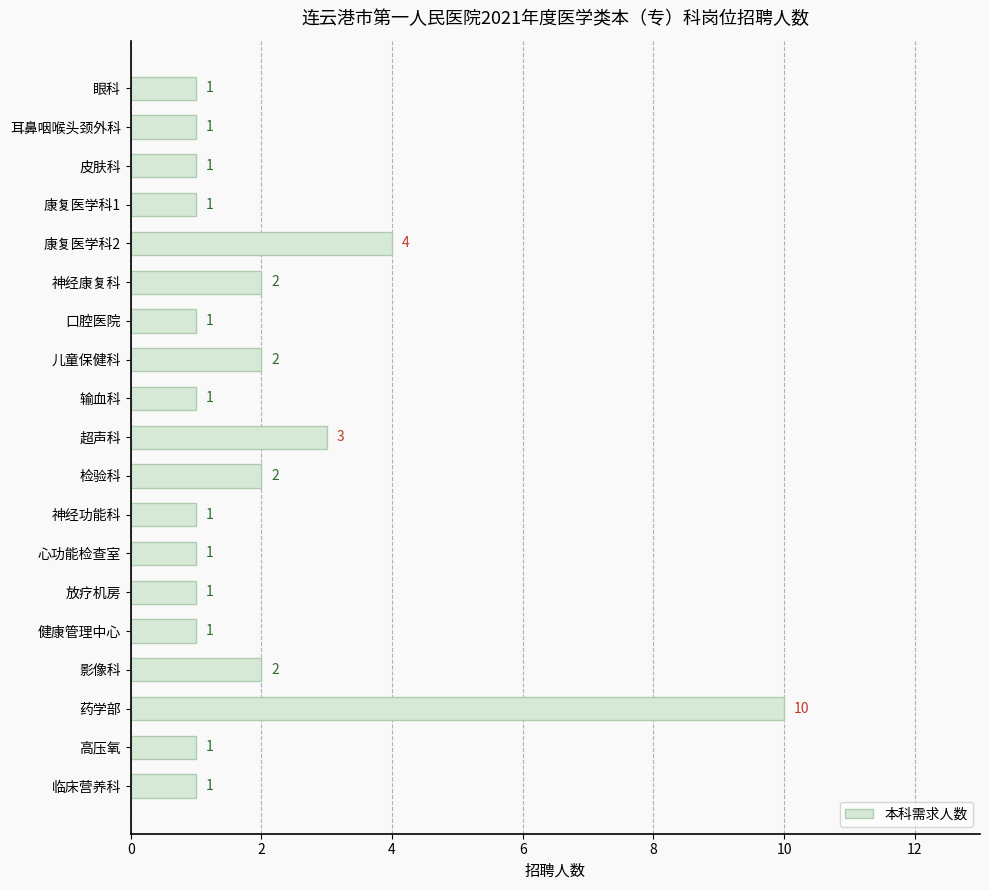

True or false: the data shows 1 at 输血科.

True